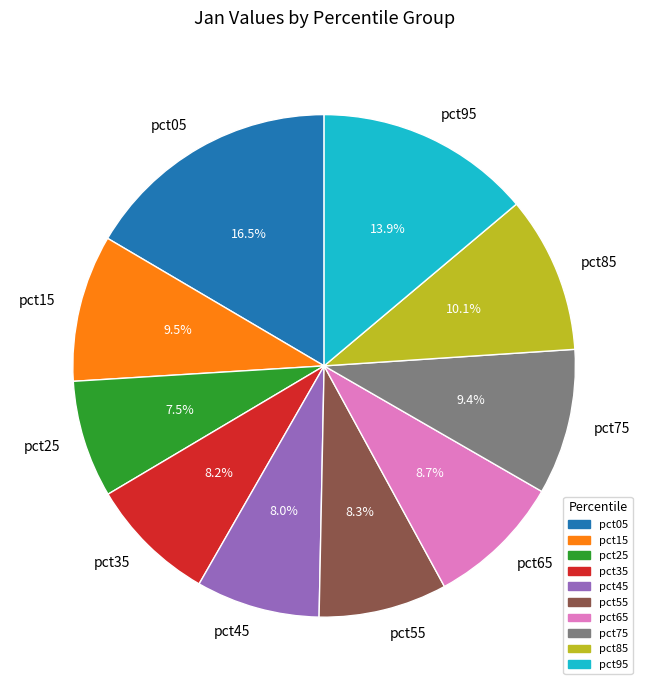

Count the number of slices in the pie.

10